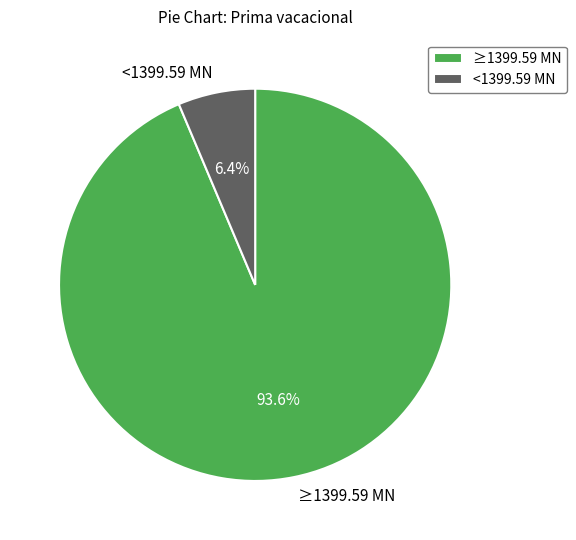

Rank the categories by value from highest to lowest.

≥1399.59 MN, <1399.59 MN